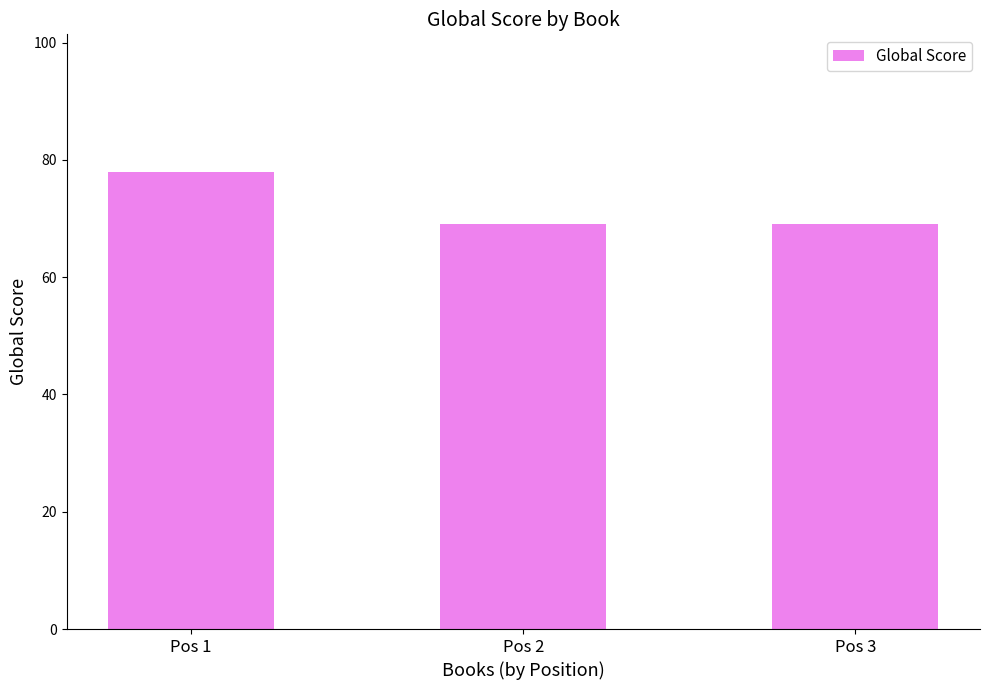

What is the minimum value shown in the chart?

69